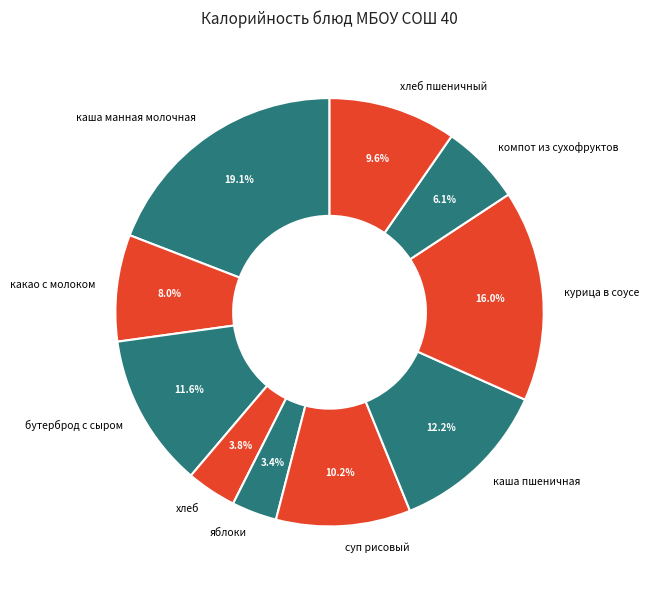

Combined, what portion of the pie is яблоки and курица в соусе?

19.4%